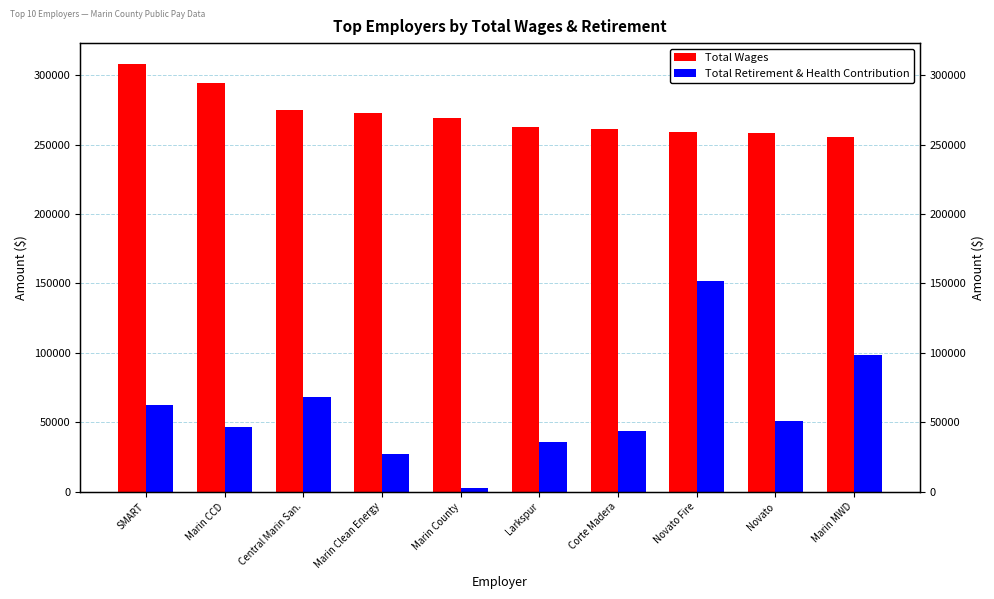

What position from the left is Marin County?

5